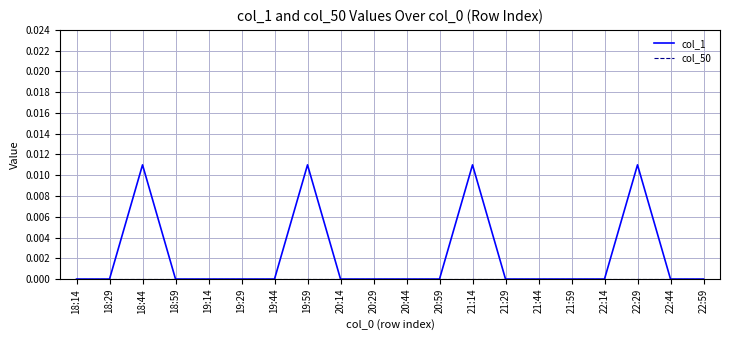

The value of col_1 at 21:44 is 0.0. True or false?

True